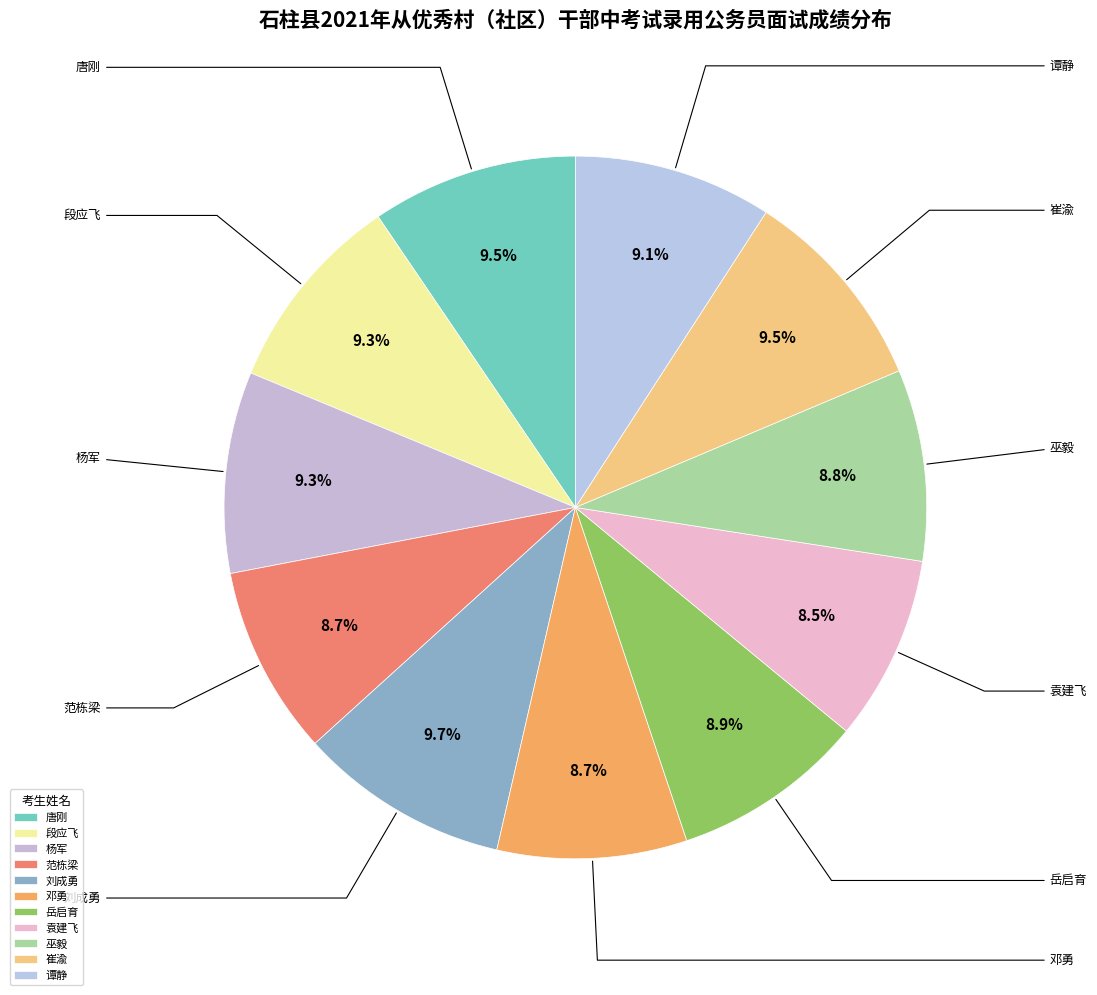

Is 巫毅 the majority of the pie?

No